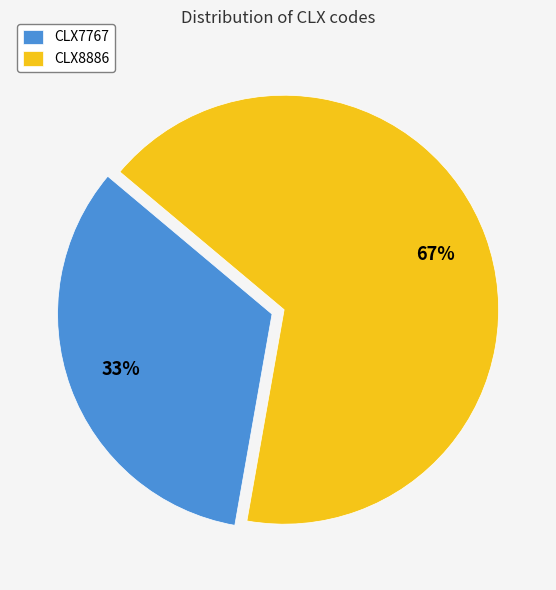

Combined, do CLX8886 and CLX7767 account for over 50%?

Yes